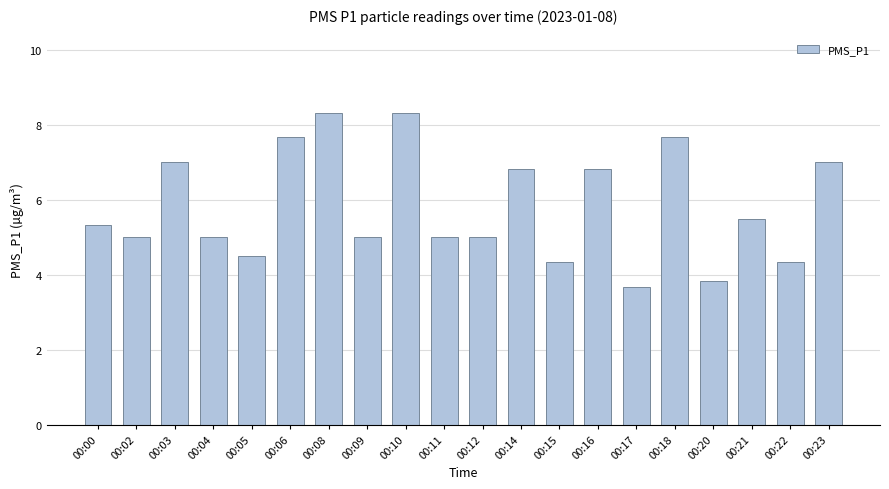

What is the change in value from 00:12 to 00:17?

-1.3